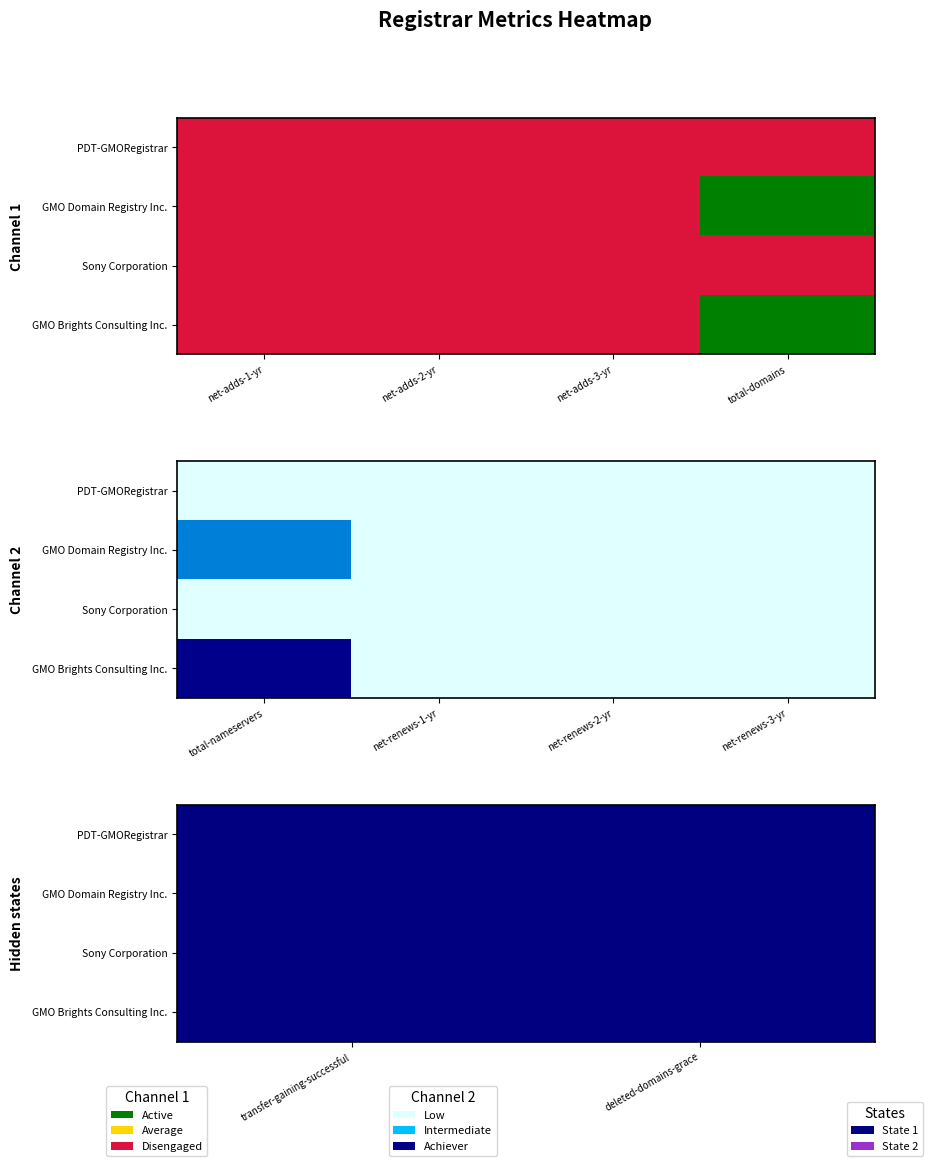

List the series in order of their peak value, lowest first.

PDT-GMORegistrar, Sony Corporation, GMO Domain Registry Inc., GMO Brights Consulting Inc.